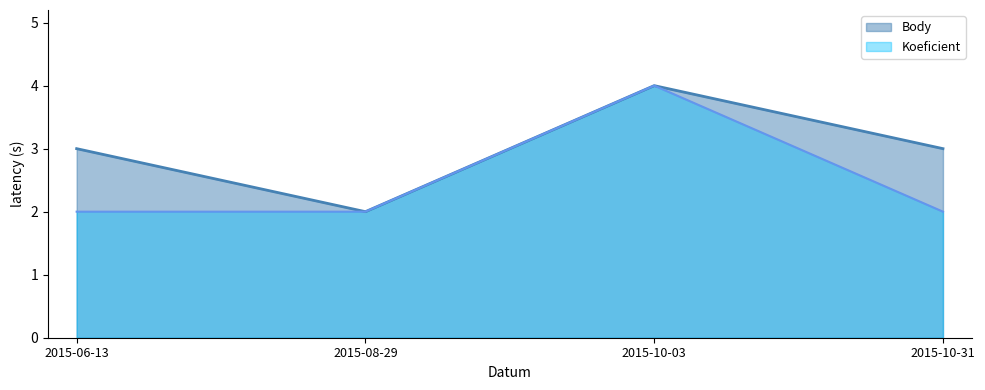

How many values in the Body series exceed 3?

1